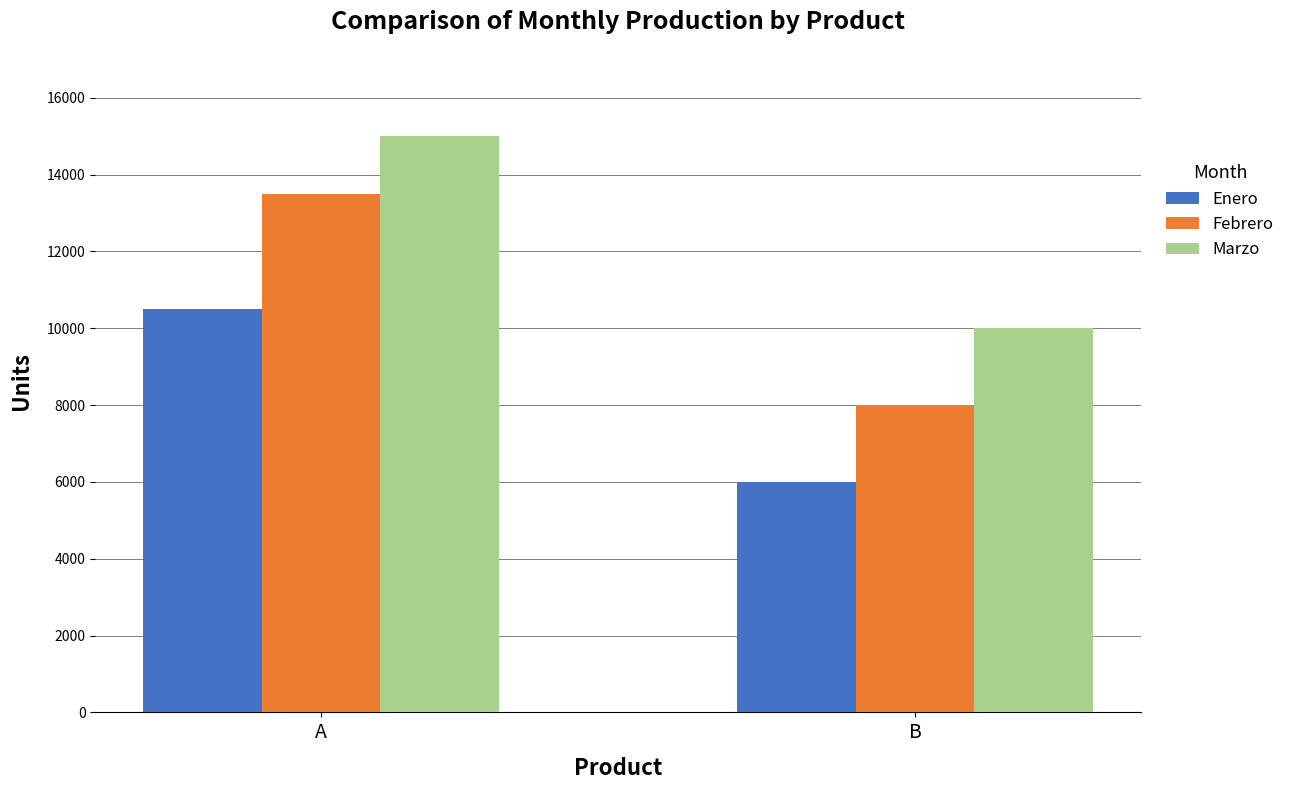

Reading left to right, extract all data points from this chart.

Enero: A=10500	B=6000
Febrero: A=13500	B=8000
Marzo: A=15000	B=10000